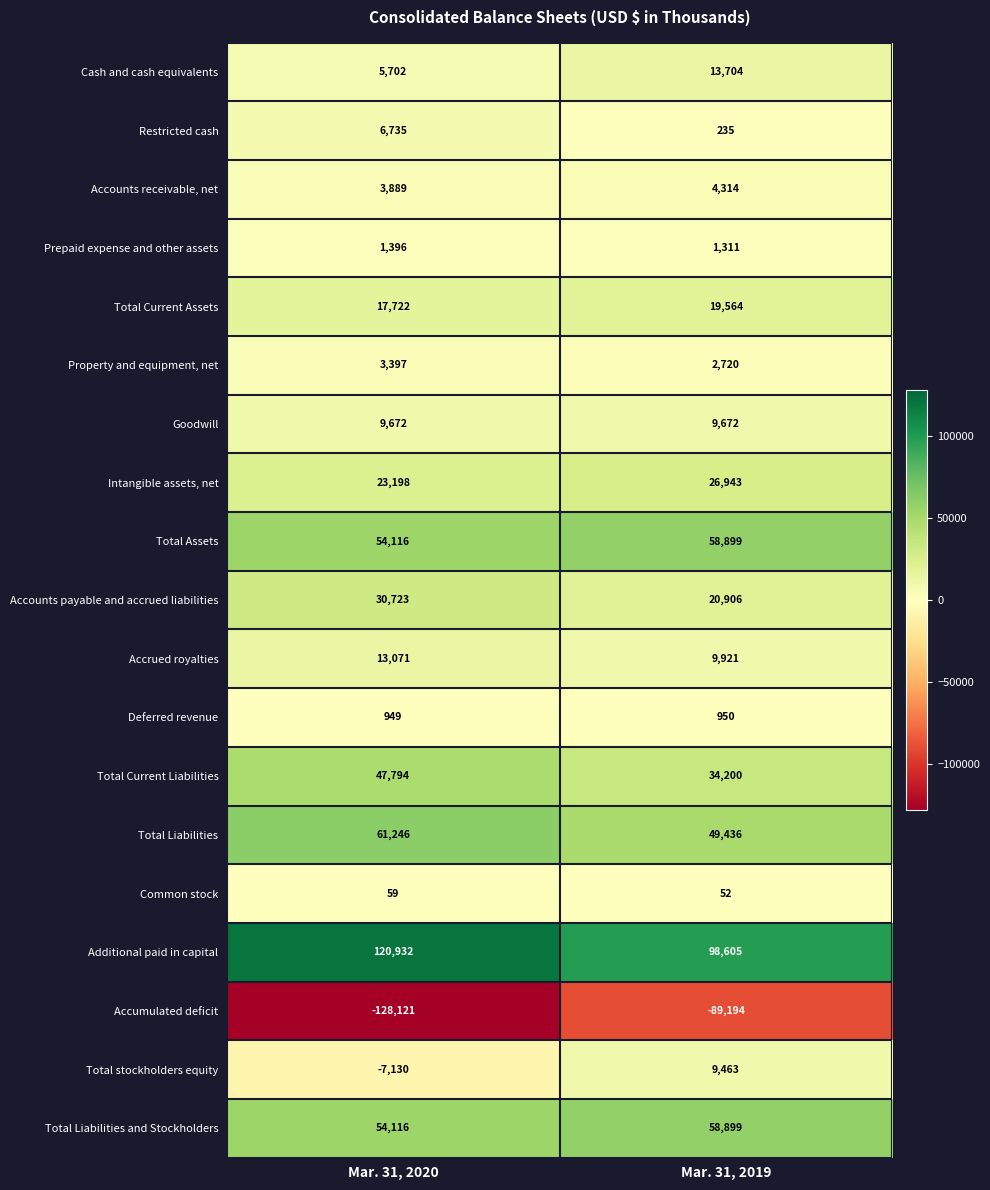

Which series has the largest total across all categories?

Additional paid in capital